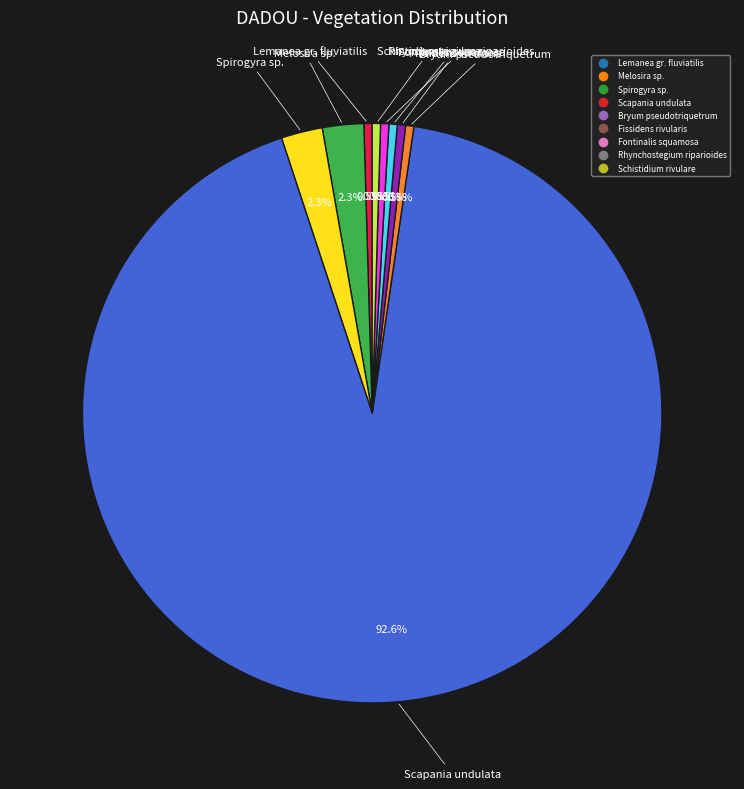

Which slice is the largest?

Scapania undulata